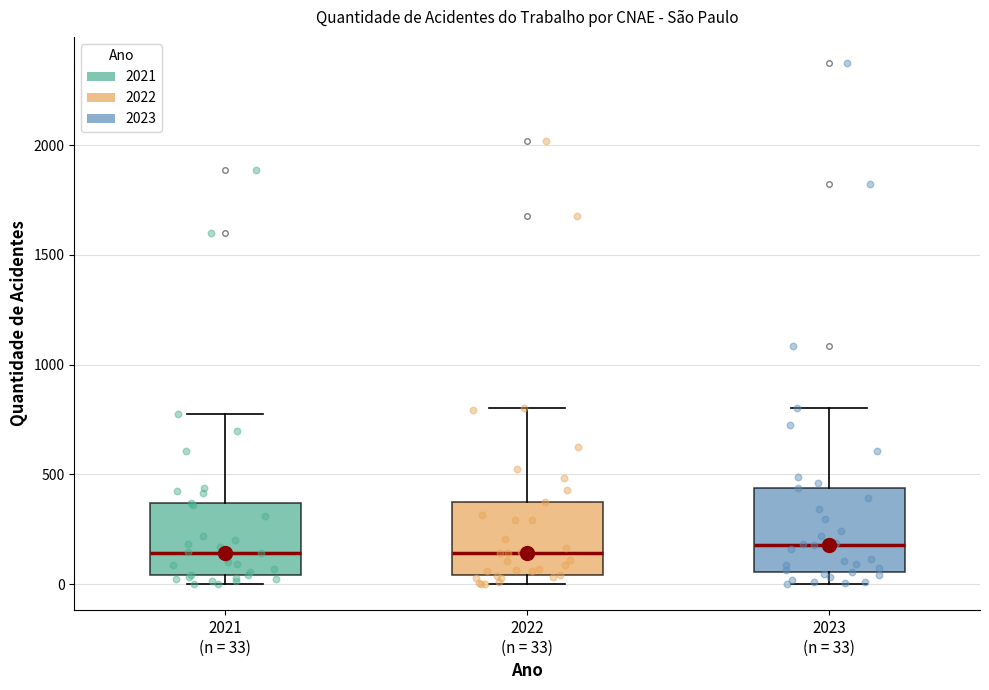

Which box is the tallest, from its lower edge to its upper edge?

2023 (n = 33)